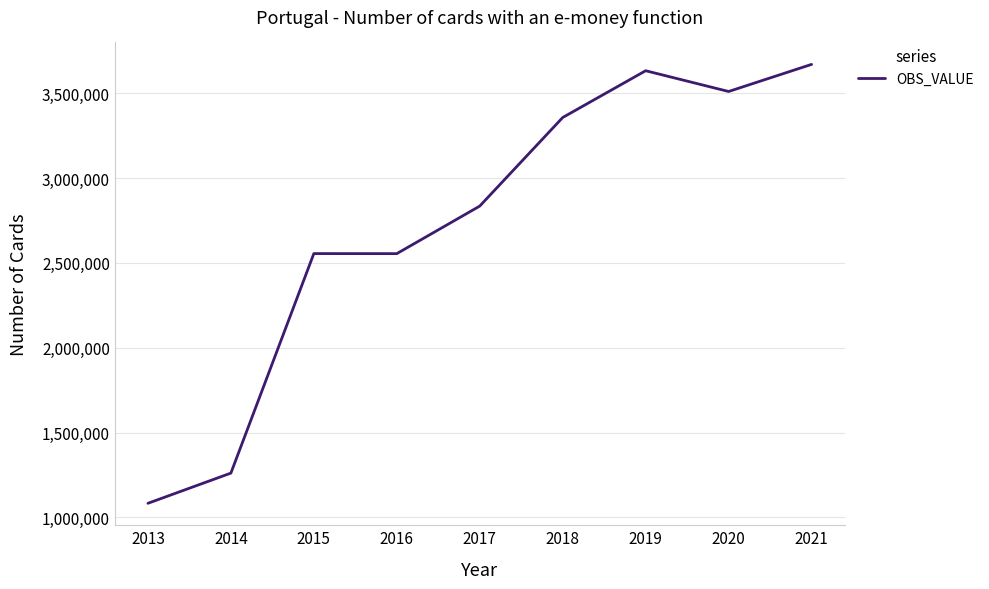

True or false: there are more than 0 points higher than both neighbors.

True